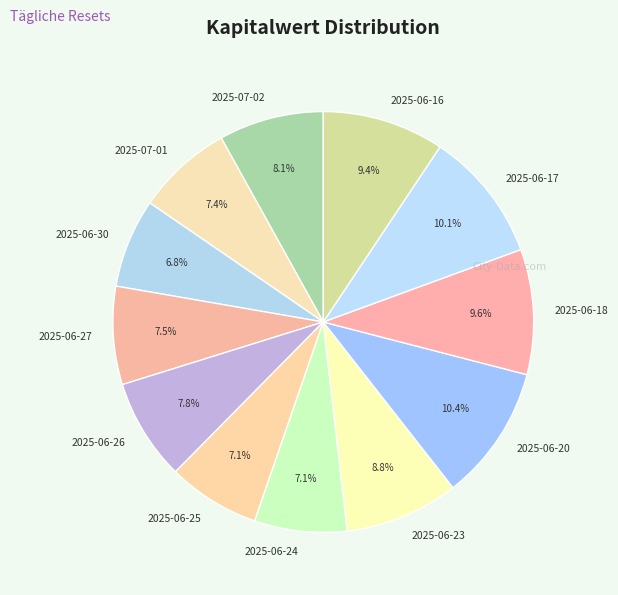

Is there a majority slice in this chart?

No